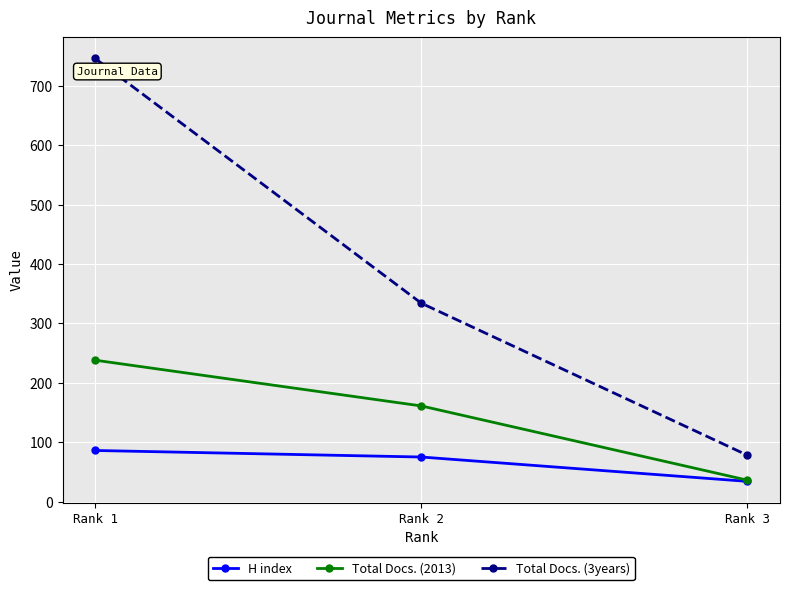

What is the smallest value displayed?

34